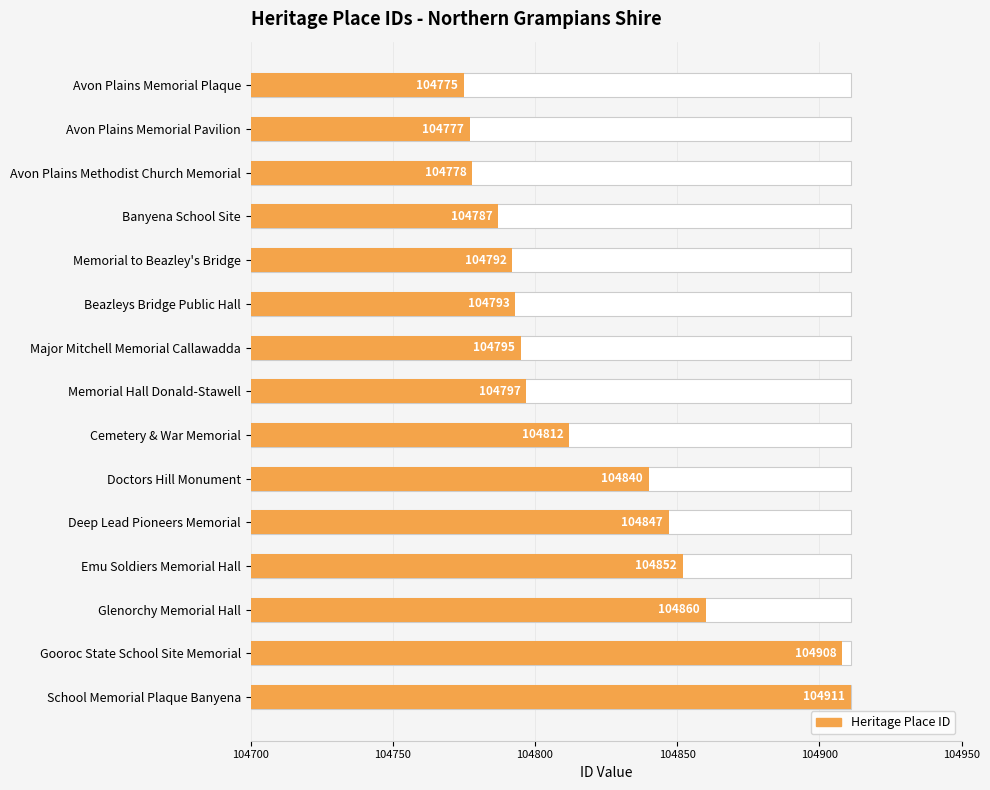

Between Major Mitchell Memorial Callawadda and Memorial Hall Donald-Stawell, which is larger?

Memorial Hall Donald-Stawell